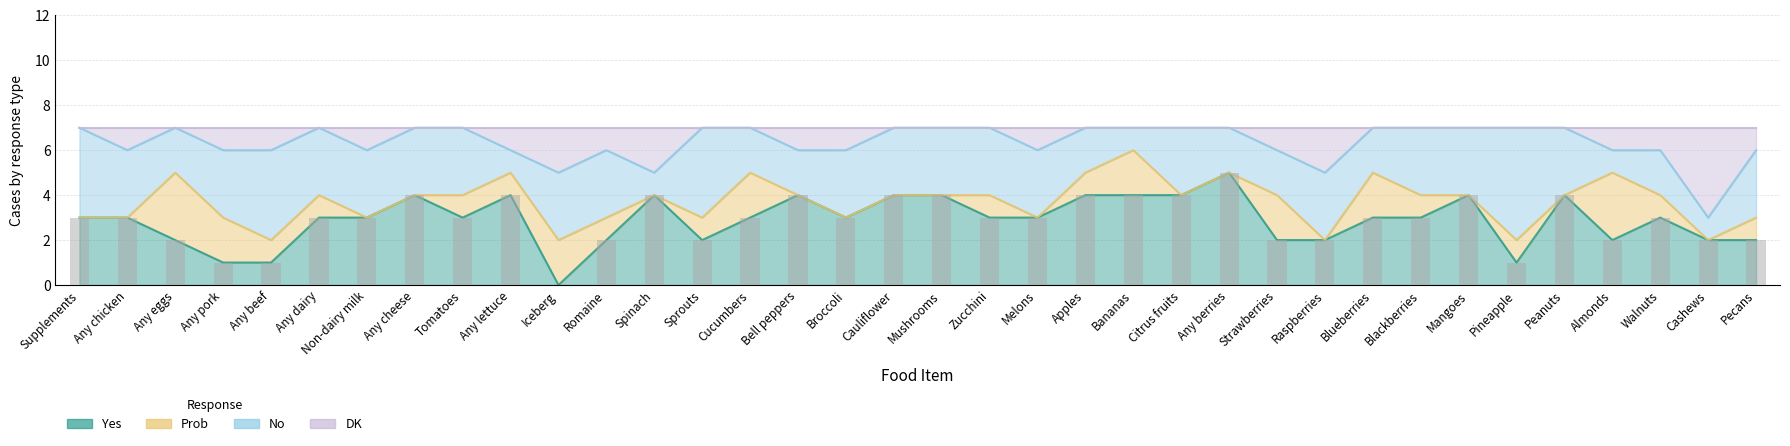

Which label corresponds to the smallest value in the chart?

Iceberg